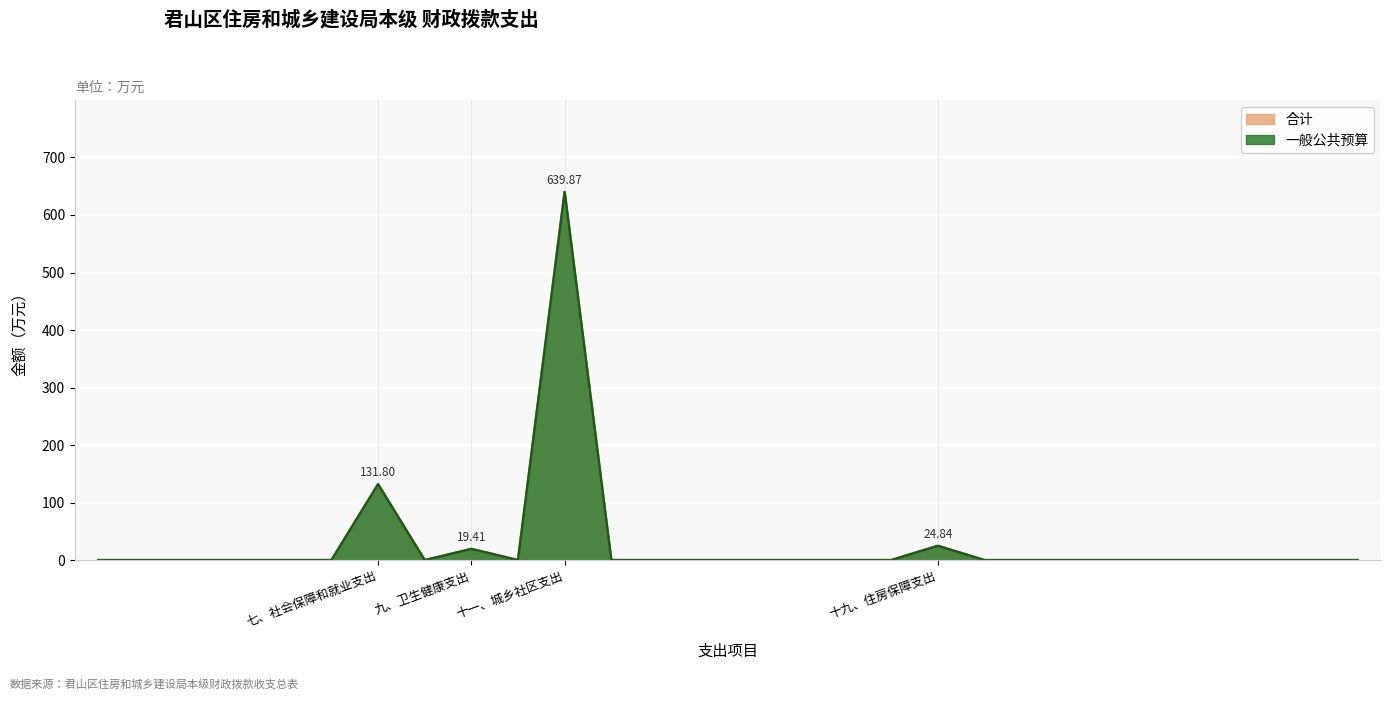

Which series has the widest spread of values?

合计